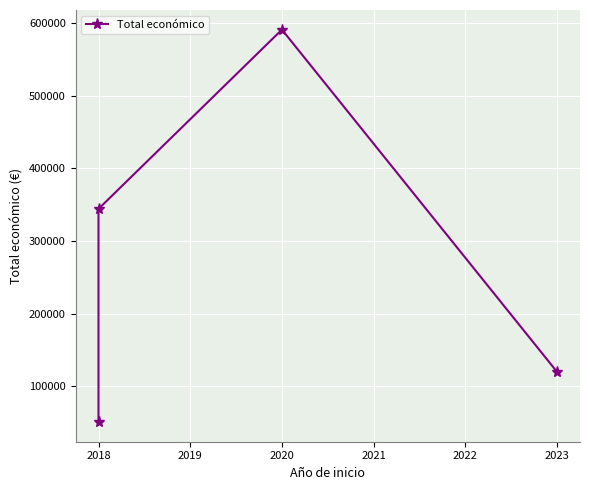

How many points are higher than both their immediate neighbors (excluding endpoints)?

1